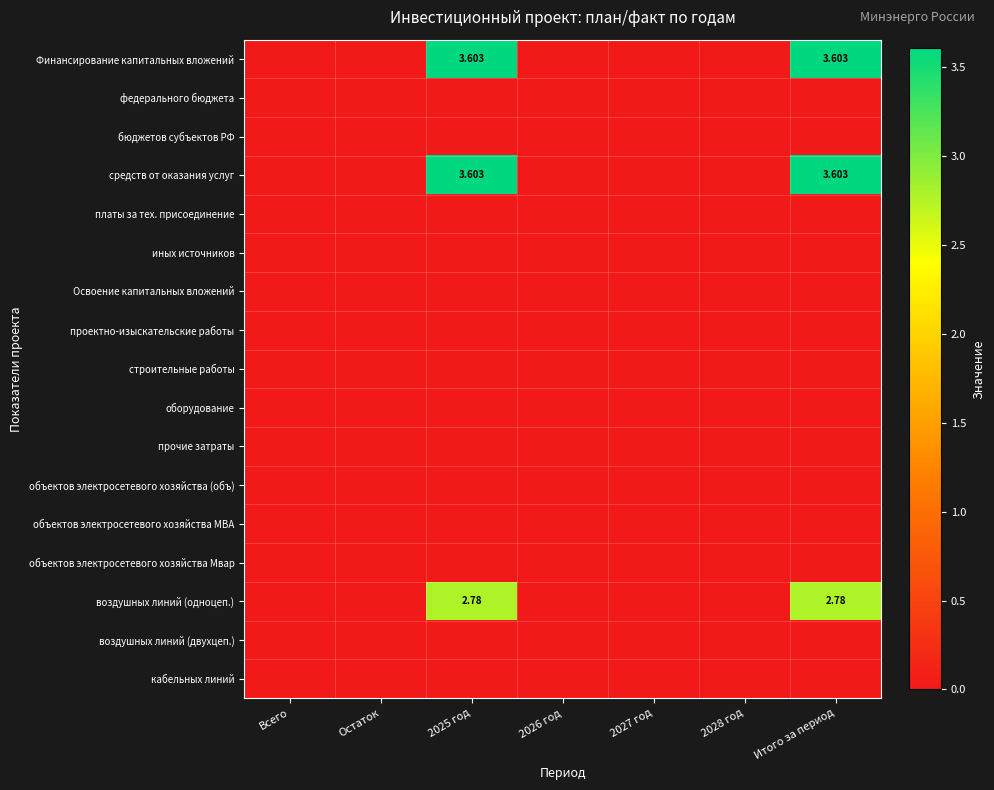

How many data points does each series have?

7